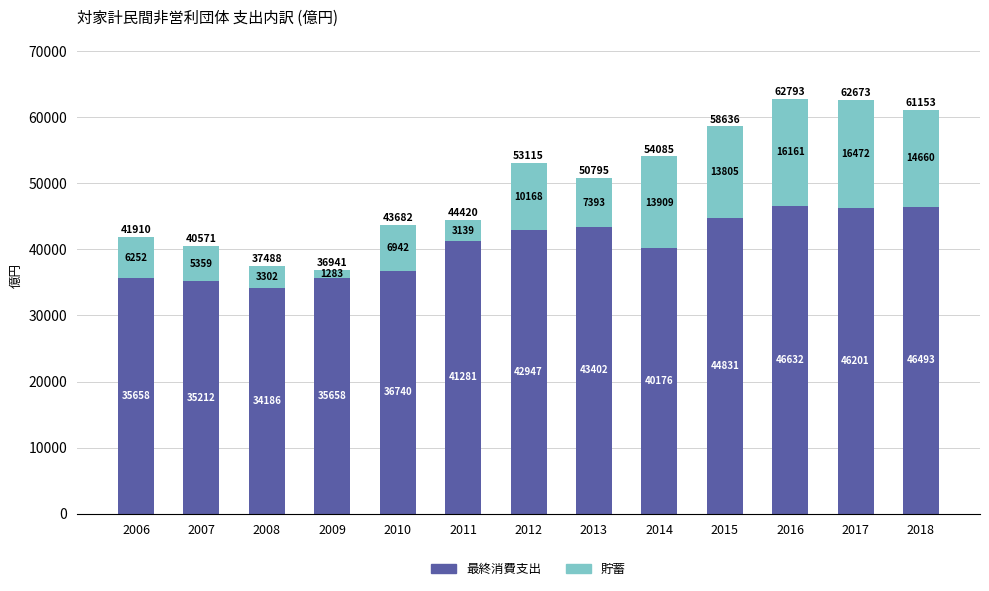

What is the sum of all 最終消費支出 values?

529417